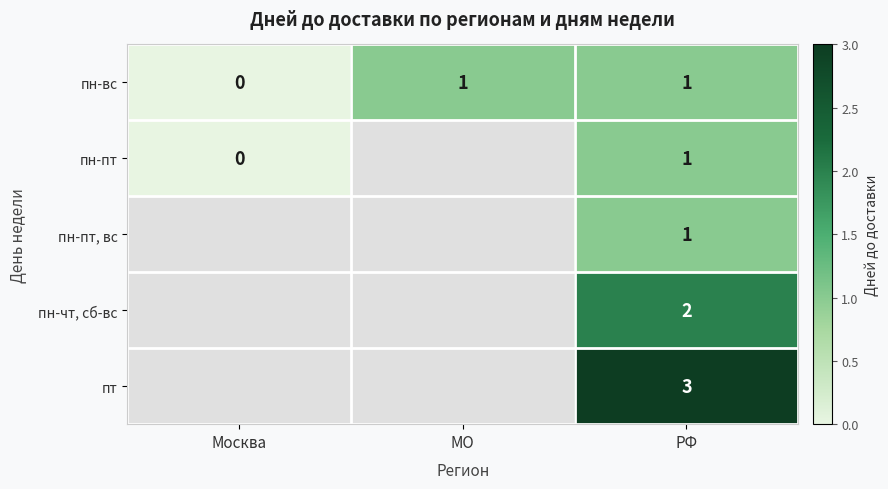

Count the number of data series in this chart.

5